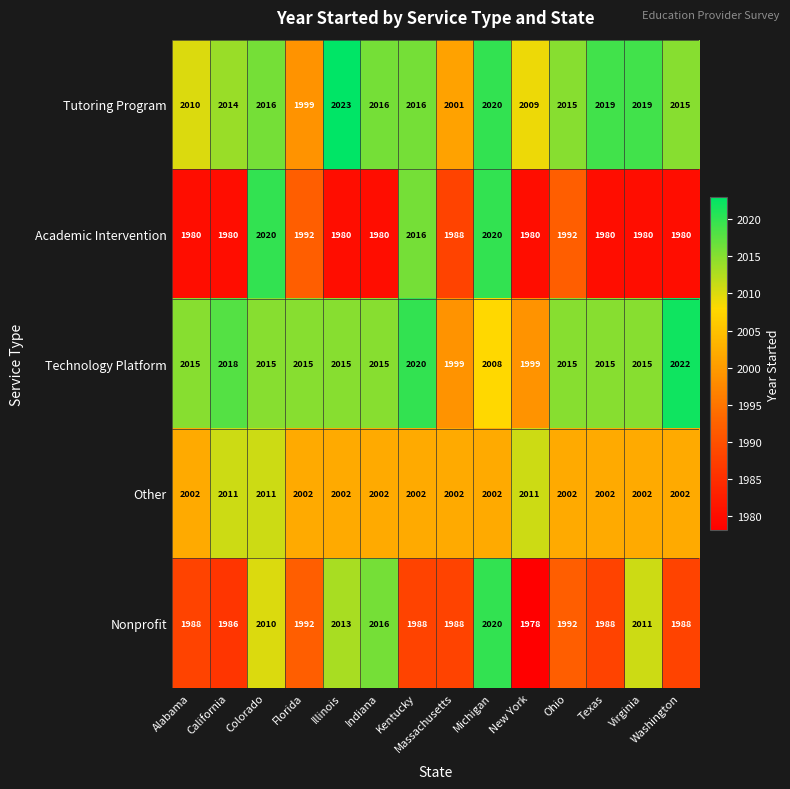

At how many categories does at least one series exceed 2009?

13